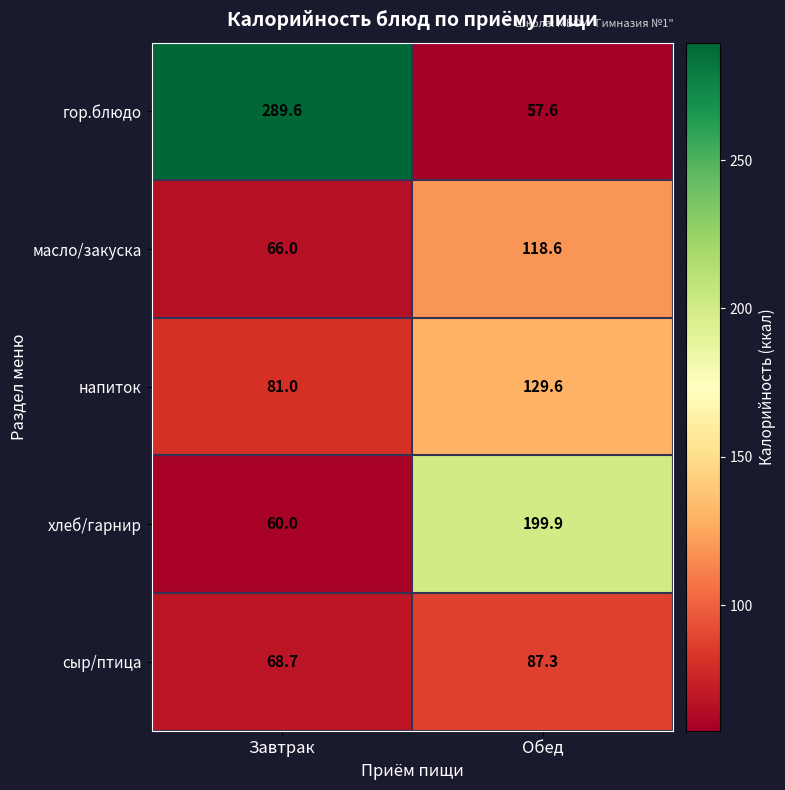

What is the difference between the гор.блюдо values at Завтрак and Обед?

232.0